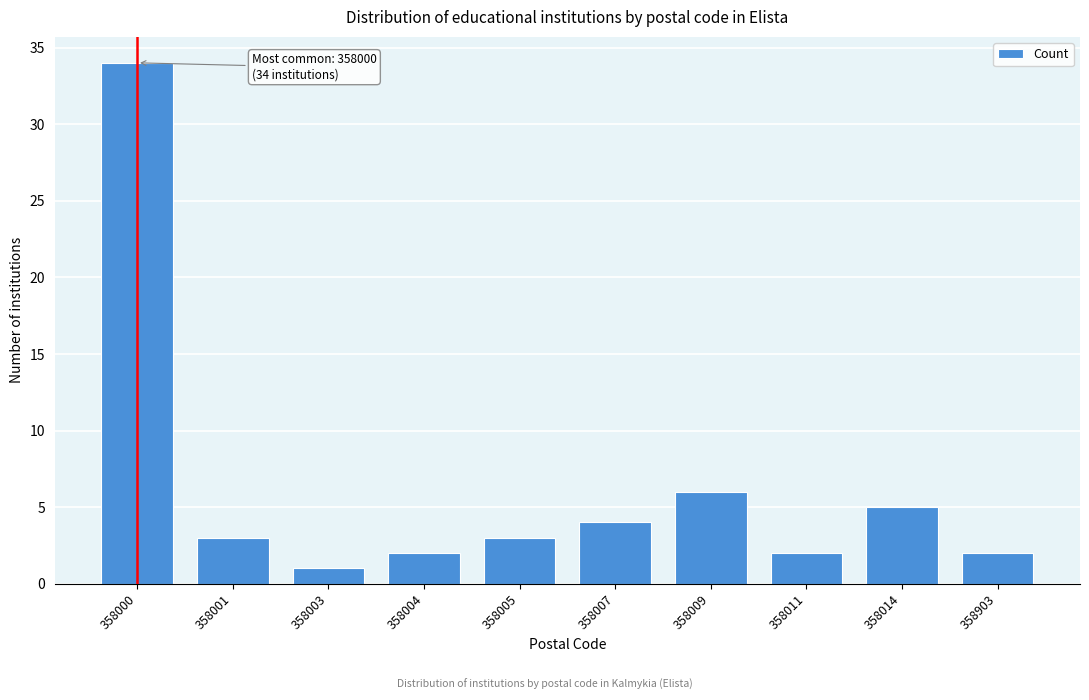

Reading right to left, what are all the values shown in this chart?

358903=2	358014=5	358011=2	358009=6	358007=4	358005=3	358004=2	358003=1	358001=3	358000=34